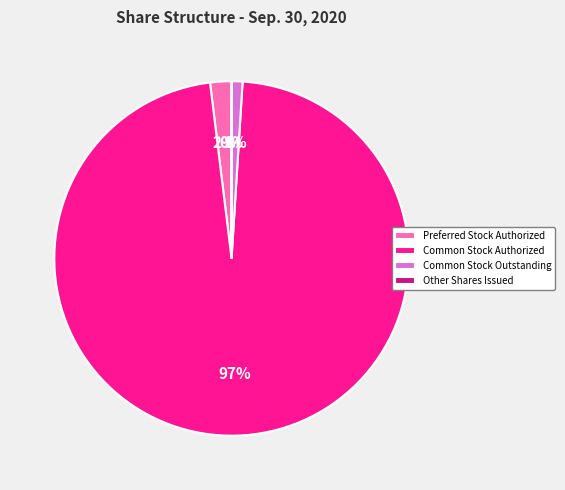

Which category accounts for the majority?

Common Stock Authorized